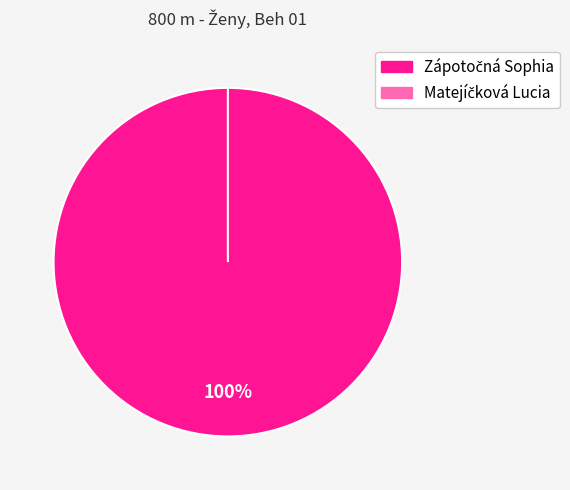

What percentage do Zápotočná Sophia and Matejíčková Lucia together represent?

100.0%